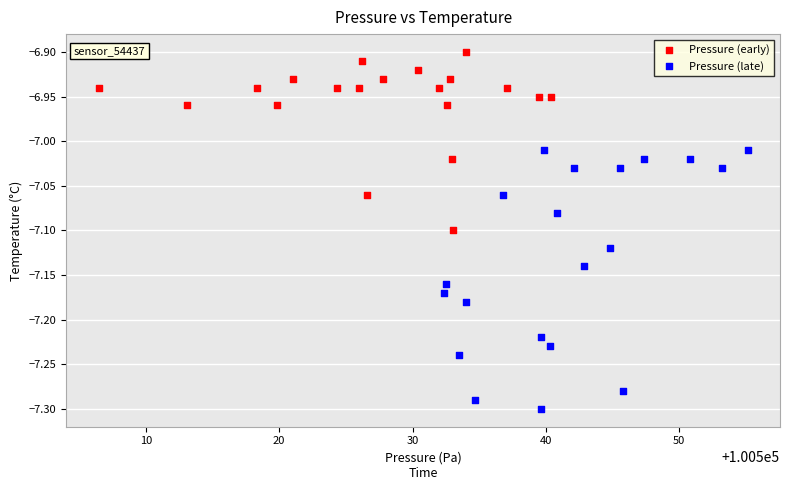

Which series reaches the minimum Y coordinate?

Pressure (late)